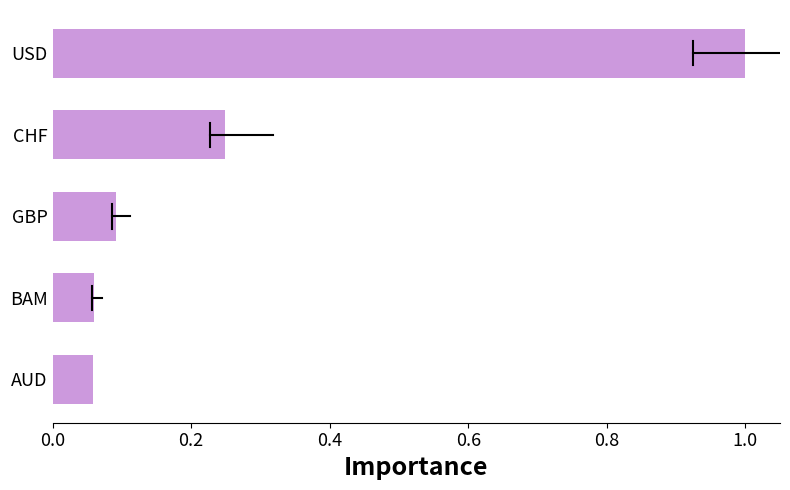

What is the maximum value shown in the chart?

1.0